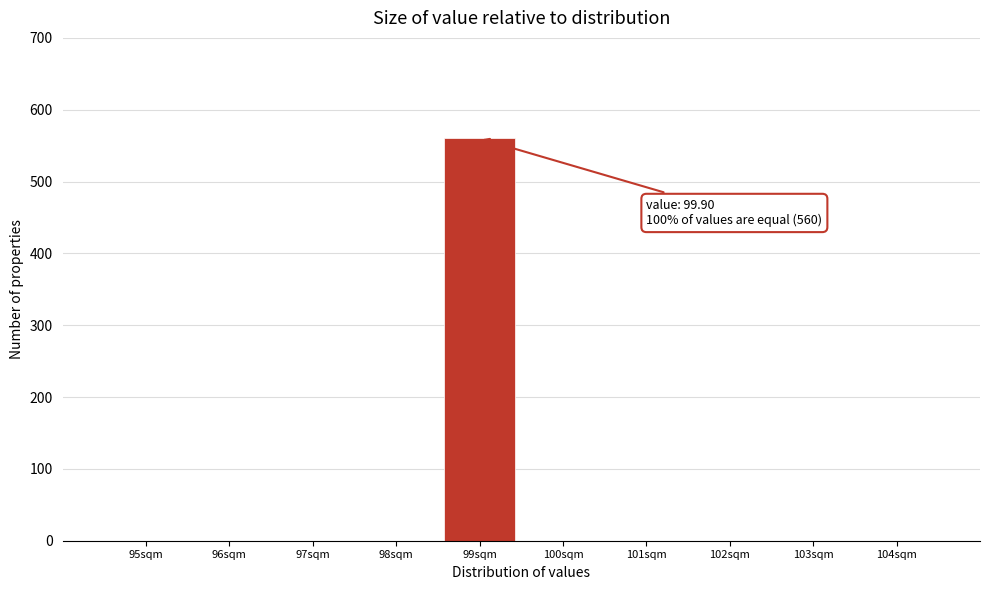

Reading left to right, extract all data points from this chart.

95sqm=0	96sqm=0	97sqm=0	98sqm=0	99sqm=560	100sqm=0	101sqm=0	102sqm=0	103sqm=0	104sqm=0